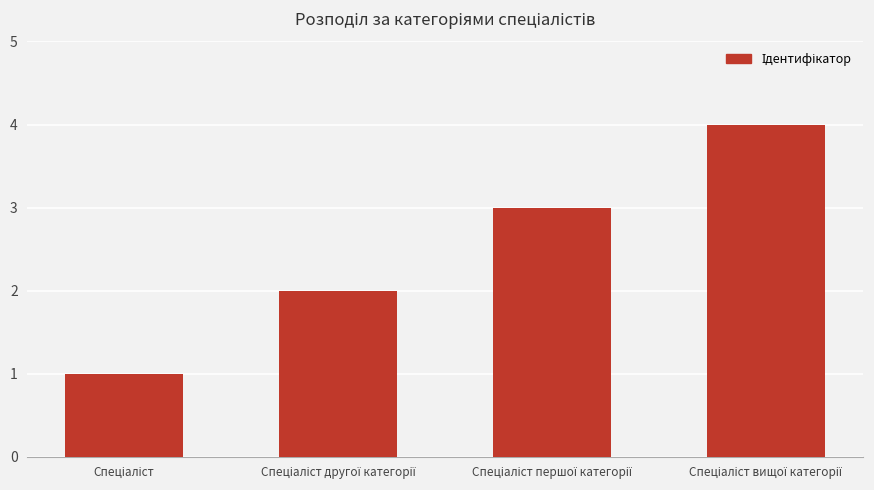

What is the difference between the maximum and minimum values?

3